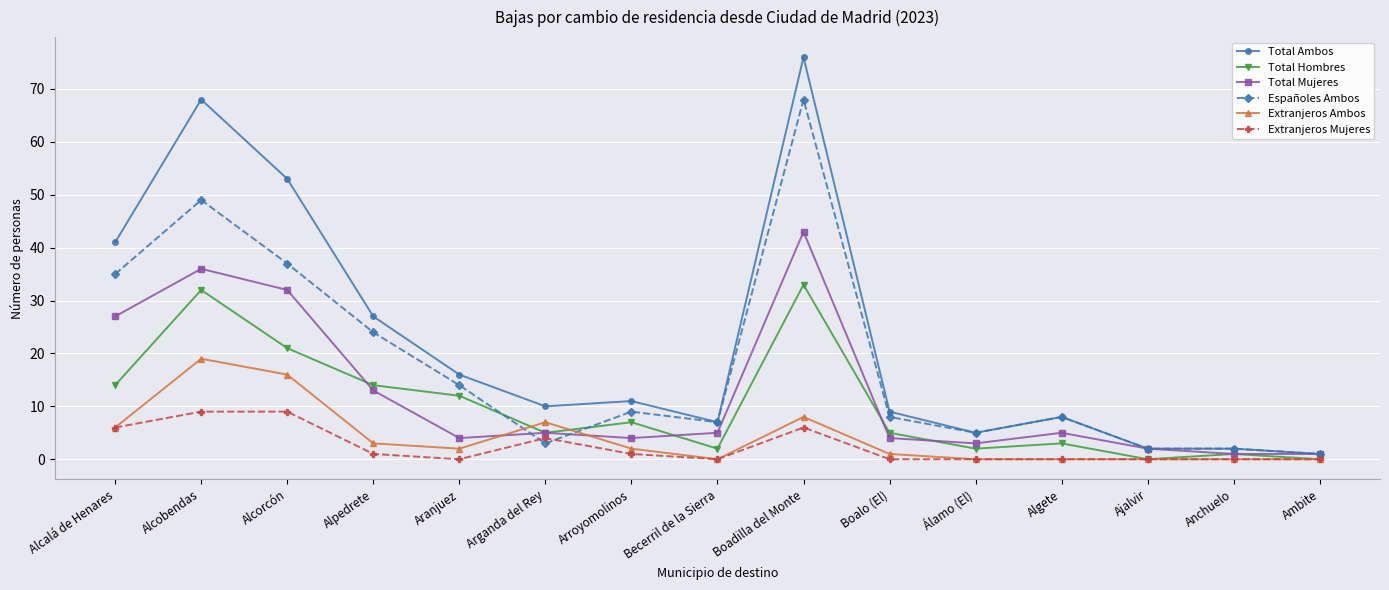

How many categories are shown in the chart?

15